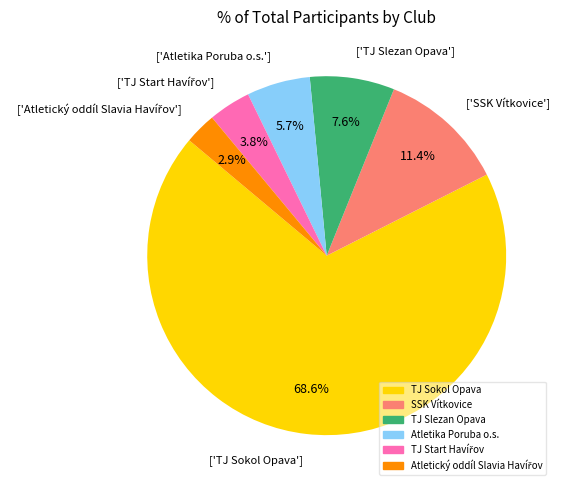

How much of the chart is everything except ['SSK Vítkovice']?

88.6%